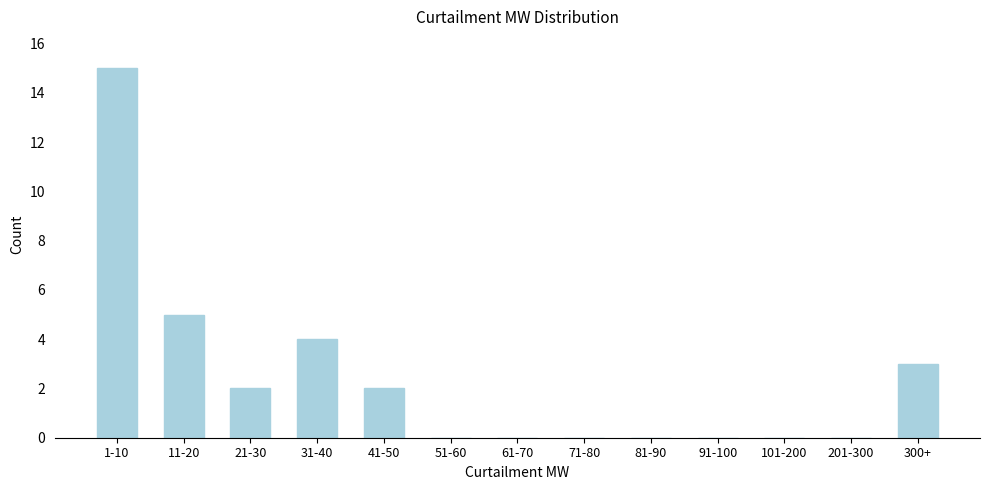

Reading left to right, what are all the values shown in this chart?

1-10=15	11-20=5	21-30=2	31-40=4	41-50=2	51-60=0	61-70=0	71-80=0	81-90=0	91-100=0	101-200=0	201-300=0	300+=3